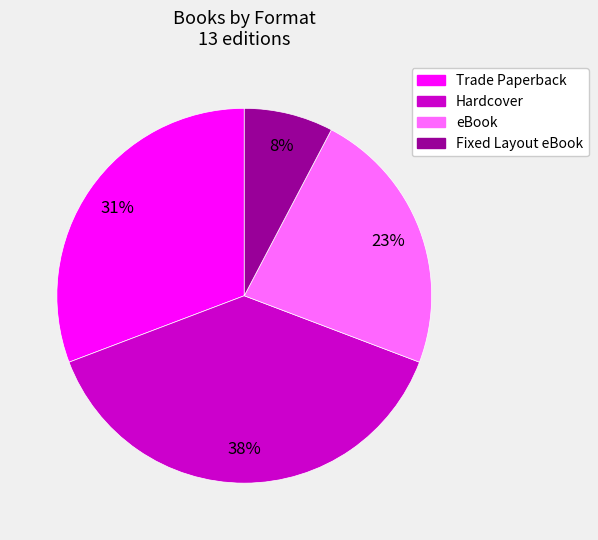

Count the number of slices in the pie.

4